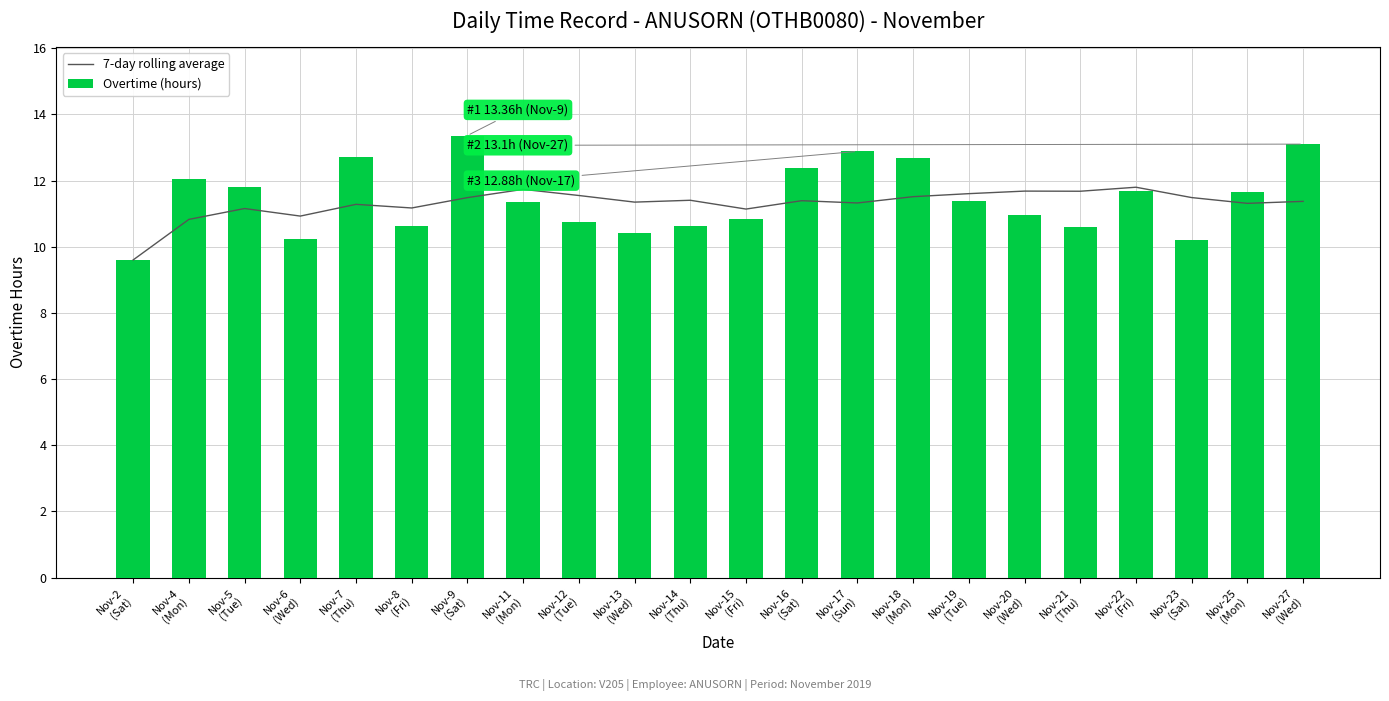

Where does the Overtime (hours) series first go above 11?

Nov-4
(Mon)